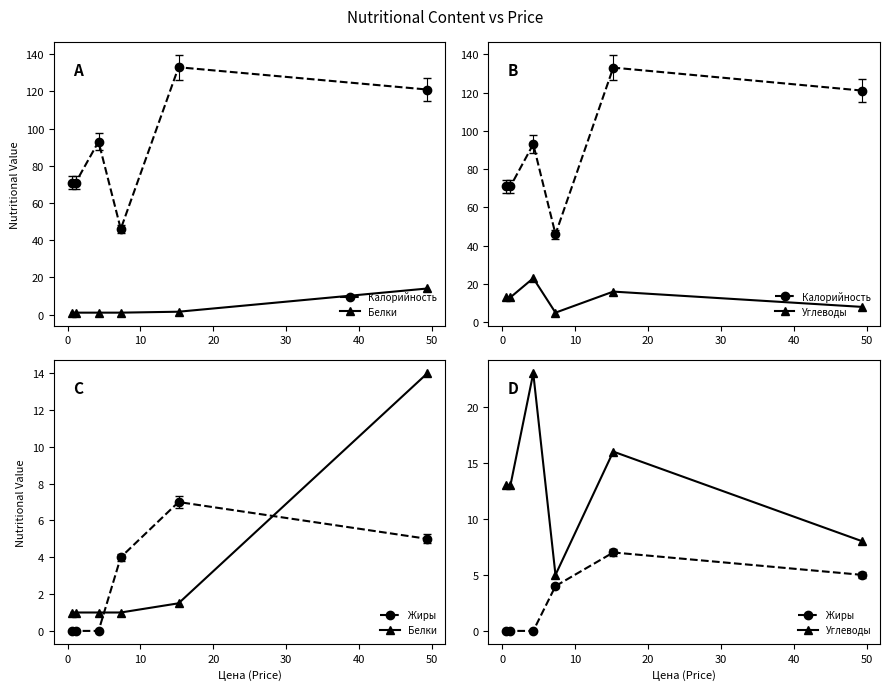

Which series has the largest total across all categories?

Калорийность